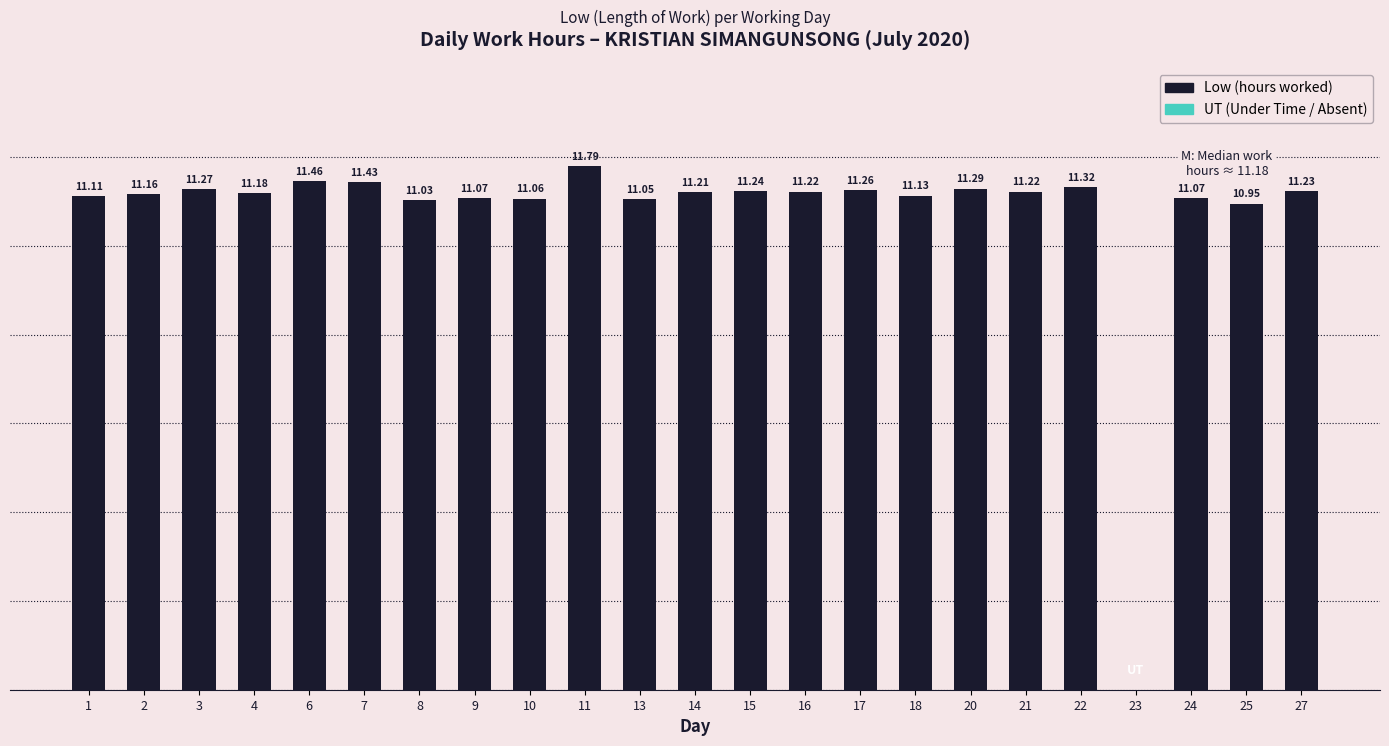

What is the approximate value at 4?

11.2